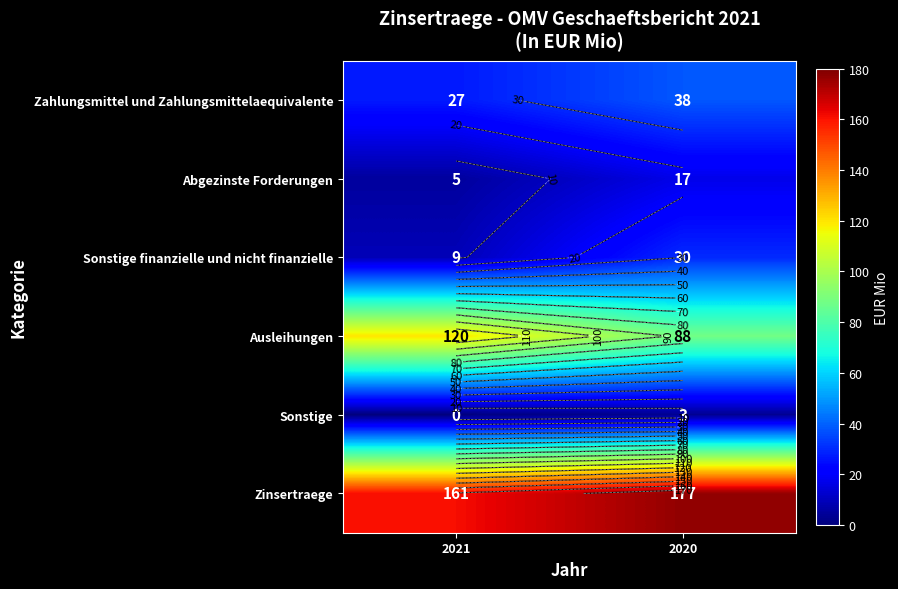

What is the maximum value shown in the chart?

177